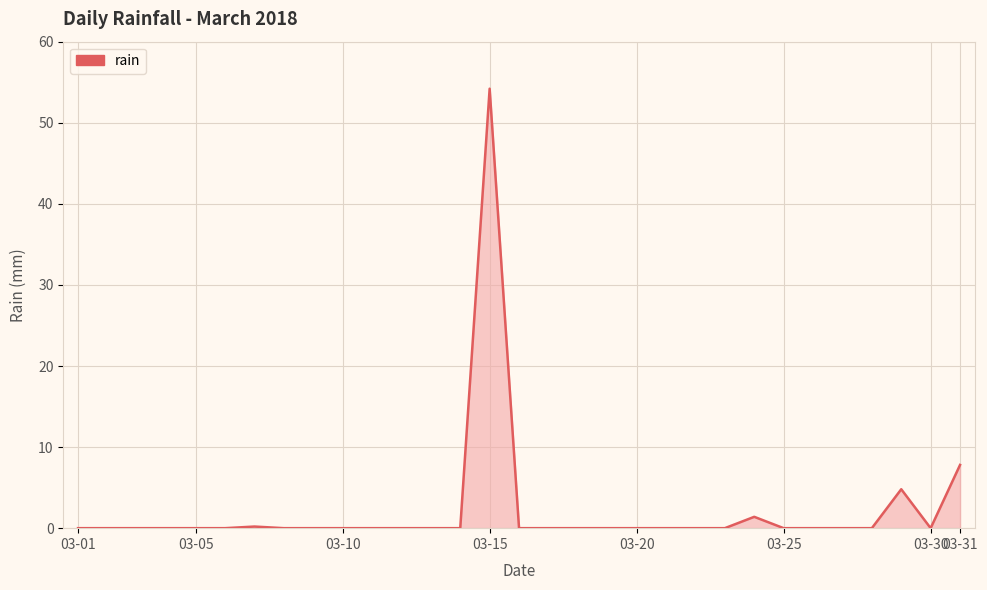

What is the average value?

2.2